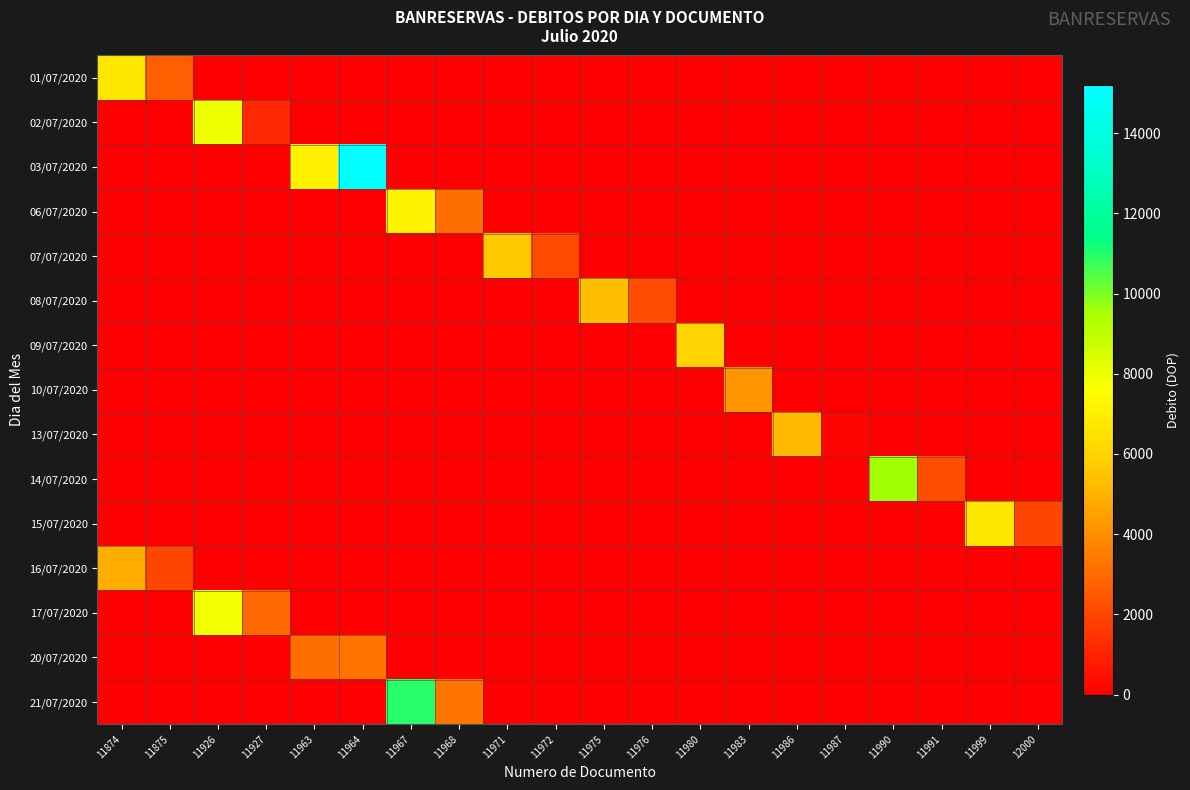

Reading left to right, what are all the values shown in this chart?

01/07/2020: 11874=6725.3	11875=2715.4	11926=0.0	11927=0.0	11963=0.0	11964=0.0	11967=0.0	11968=0.0	11971=0.0	11972=0.0	11975=0.0	11976=0.0	11980=0.0	11983=0.0	11986=0.0	11987=0.0	11990=0.0	11991=0.0	11999=0.0	12000=0.0
02/07/2020: 11874=0.0	11875=0.0	11926=7969.5	11927=1152.1	11963=0.0	11964=0.0	11967=0.0	11968=0.0	11971=0.0	11972=0.0	11975=0.0	11976=0.0	11980=0.0	11983=0.0	11986=0.0	11987=0.0	11990=0.0	11991=0.0	11999=0.0	12000=0.0
03/07/2020: 11874=0.0	11875=0.0	11926=0.0	11927=0.0	11963=7069.8	11964=15196.7	11967=0.0	11968=0.0	11971=0.0	11972=0.0	11975=0.0	11976=0.0	11980=0.0	11983=0.0	11986=0.0	11987=0.0	11990=0.0	11991=0.0	11999=0.0	12000=0.0
06/07/2020: 11874=0.0	11875=0.0	11926=0.0	11927=0.0	11963=0.0	11964=0.0	11967=7195.4	11968=3112.2	11971=0.0	11972=0.0	11975=0.0	11976=0.0	11980=0.0	11983=0.0	11986=0.0	11987=0.0	11990=0.0	11991=0.0	11999=0.0	12000=0.0
07/07/2020: 11874=0.0	11875=0.0	11926=0.0	11927=0.0	11963=0.0	11964=0.0	11967=0.0	11968=0.0	11971=5605.5	11972=2123.6	11975=0.0	11976=0.0	11980=0.0	11983=0.0	11986=0.0	11987=0.0	11990=0.0	11991=0.0	11999=0.0	12000=0.0
08/07/2020: 11874=0.0	11875=0.0	11926=0.0	11927=0.0	11963=0.0	11964=0.0	11967=0.0	11968=0.0	11971=0.0	11972=0.0	11975=5371.5	11976=2161.0	11980=0.0	11983=0.0	11986=0.0	11987=0.0	11990=0.0	11991=0.0	11999=0.0	12000=0.0
09/07/2020: 11874=0.0	11875=0.0	11926=0.0	11927=0.0	11963=0.0	11964=0.0	11967=0.0	11968=0.0	11971=0.0	11972=0.0	11975=0.0	11976=0.0	11980=6015.3	11983=0.0	11986=0.0	11987=0.0	11990=0.0	11991=0.0	11999=0.0	12000=0.0
10/07/2020: 11874=0.0	11875=0.0	11926=0.0	11927=0.0	11963=0.0	11964=0.0	11967=0.0	11968=0.0	11971=0.0	11972=0.0	11975=0.0	11976=0.0	11980=0.0	11983=4156.8	11986=0.0	11987=0.0	11990=0.0	11991=0.0	11999=0.0	12000=0.0
13/07/2020: 11874=0.0	11875=0.0	11926=0.0	11927=0.0	11963=0.0	11964=0.0	11967=0.0	11968=0.0	11971=0.0	11972=0.0	11975=0.0	11976=0.0	11980=0.0	11983=0.0	11986=5166.9	11987=131.7	11990=0.0	11991=0.0	11999=0.0	12000=0.0
14/07/2020: 11874=0.0	11875=0.0	11926=0.0	11927=0.0	11963=0.0	11964=0.0	11967=0.0	11968=0.0	11971=0.0	11972=0.0	11975=0.0	11976=0.0	11980=0.0	11983=0.0	11986=0.0	11987=0.0	11990=9582.6	11991=2206.1	11999=0.0	12000=0.0
15/07/2020: 11874=0.0	11875=0.0	11926=0.0	11927=0.0	11963=0.0	11964=0.0	11967=0.0	11968=0.0	11971=0.0	11972=0.0	11975=0.0	11976=0.0	11980=0.0	11983=0.0	11986=0.0	11987=0.0	11990=0.0	11991=0.0	11999=6716.0	12000=1970.4
16/07/2020: 11874=4917.6	11875=2005.7	11926=0.0	11927=0.0	11963=0.0	11964=0.0	11967=0.0	11968=0.0	11971=0.0	11972=0.0	11975=0.0	11976=0.0	11980=0.0	11983=0.0	11986=0.0	11987=0.0	11990=0.0	11991=0.0	11999=0.0	12000=0.0
17/07/2020: 11874=0.0	11875=0.0	11926=7870.2	11927=2937.9	11963=0.0	11964=0.0	11967=0.0	11968=0.0	11971=0.0	11972=0.0	11975=0.0	11976=0.0	11980=0.0	11983=0.0	11986=0.0	11987=0.0	11990=0.0	11991=0.0	11999=0.0	12000=0.0
20/07/2020: 11874=0.0	11875=0.0	11926=0.0	11927=0.0	11963=3090.7	11964=3297.4	11967=0.0	11968=0.0	11971=0.0	11972=0.0	11975=0.0	11976=0.0	11980=0.0	11983=0.0	11986=0.0	11987=0.0	11990=0.0	11991=0.0	11999=0.0	12000=0.0
21/07/2020: 11874=0.0	11875=0.0	11926=0.0	11927=0.0	11963=0.0	11964=0.0	11967=10956.9	11968=3277.0	11971=0.0	11972=0.0	11975=0.0	11976=0.0	11980=0.0	11983=0.0	11986=0.0	11987=0.0	11990=0.0	11991=0.0	11999=0.0	12000=0.0